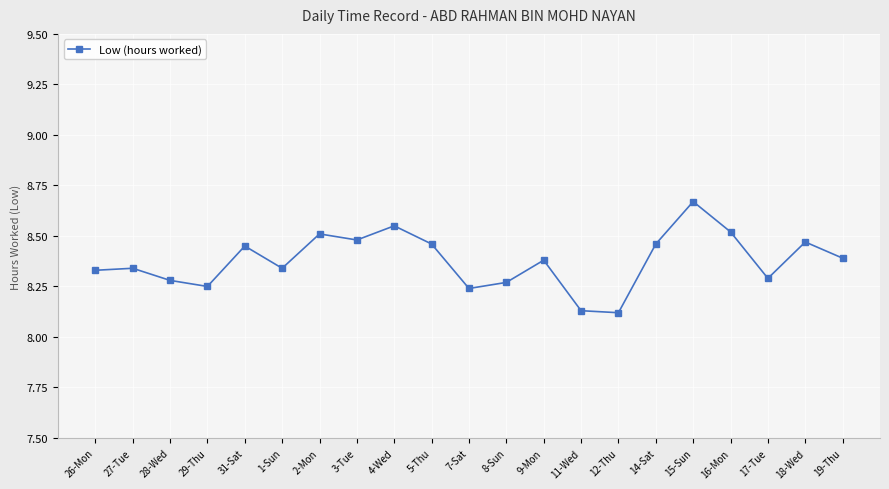

What is the change in value from 5-Thu to 11-Wed?

-0.3